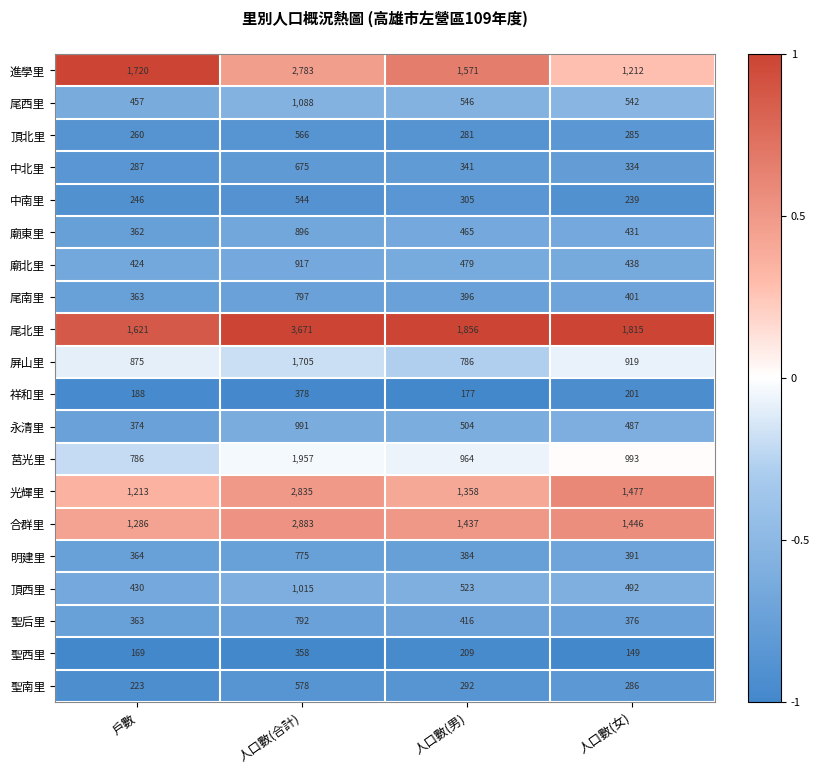

Rank the categories by 聖西里 value from lowest to highest.

人口數(女), 戶數, 人口數(男), 人口數(合計)